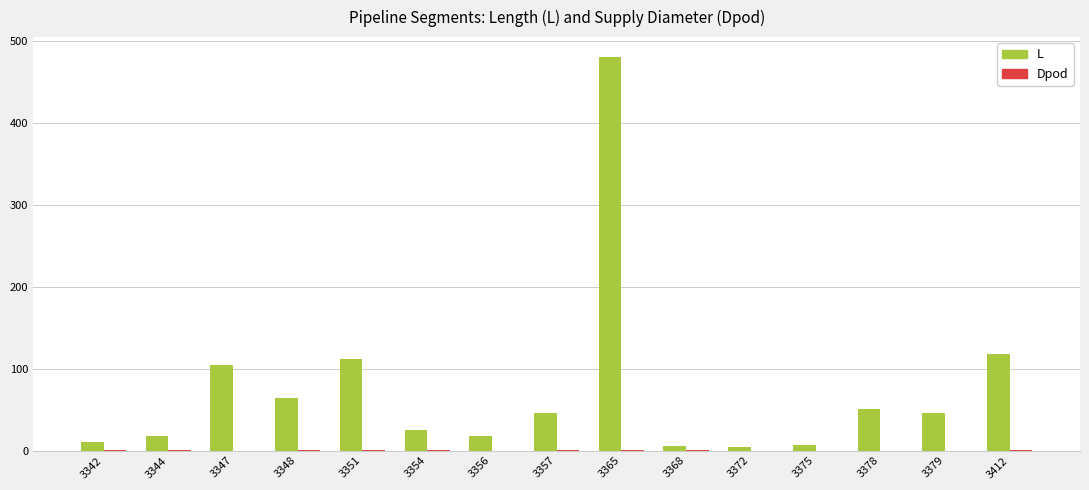

What value does the L series have at 3372?

4.8